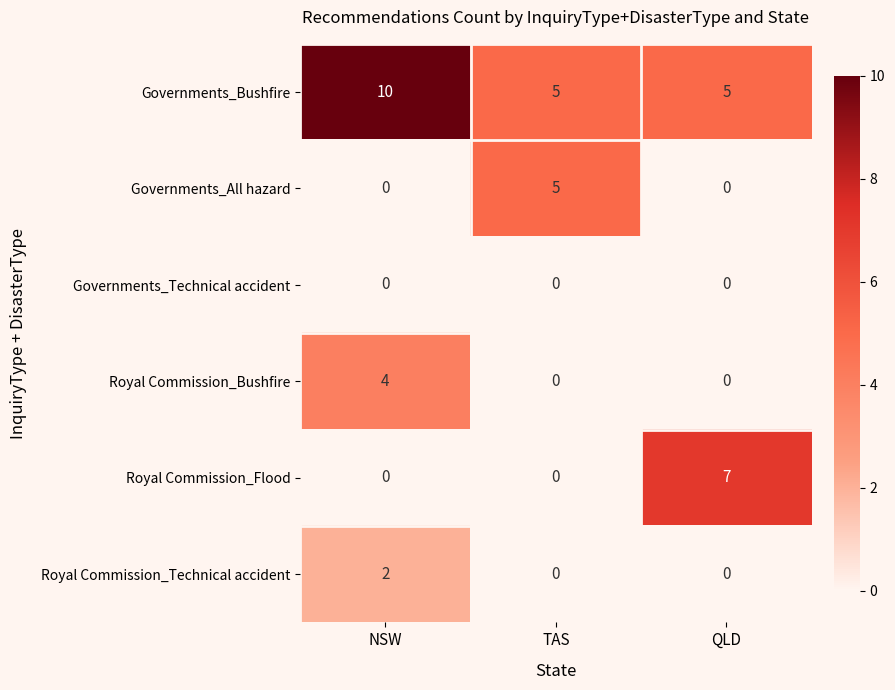

Count the Royal Commission_Flood values in the range 0 to 7.

3